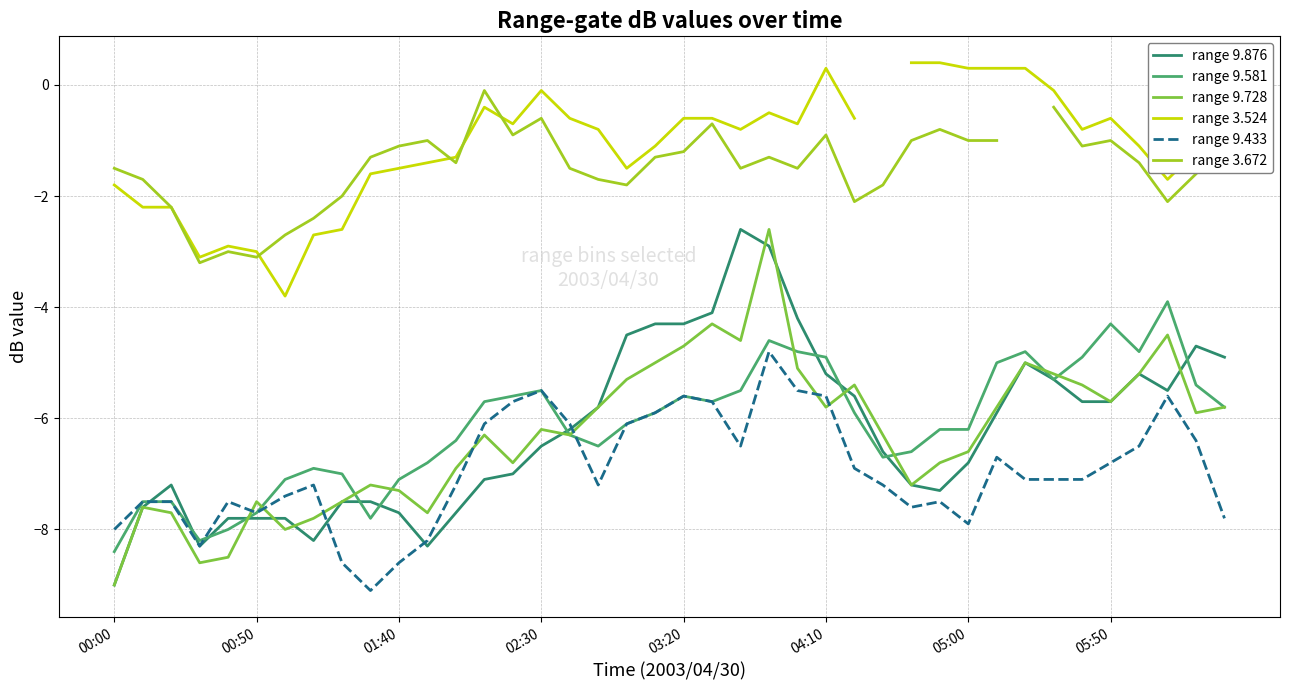

In range 3.524, how many points are lower than both neighbors (excluding endpoints)?

8